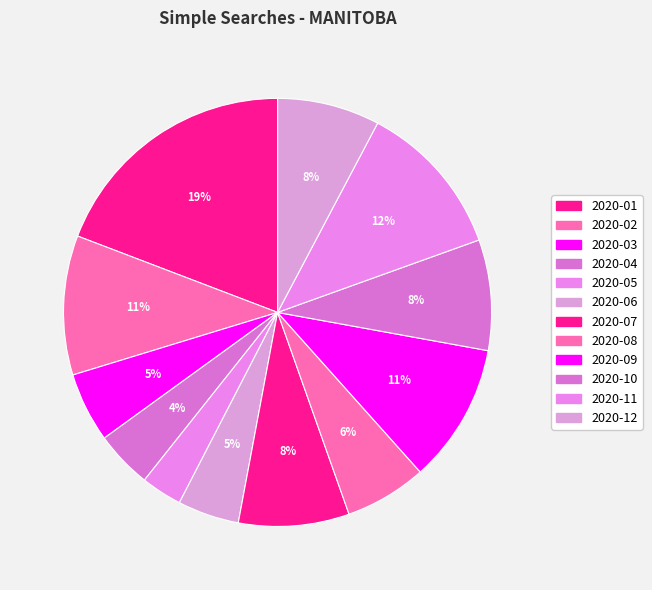

Is there any slice that represents more than half of the pie?

No